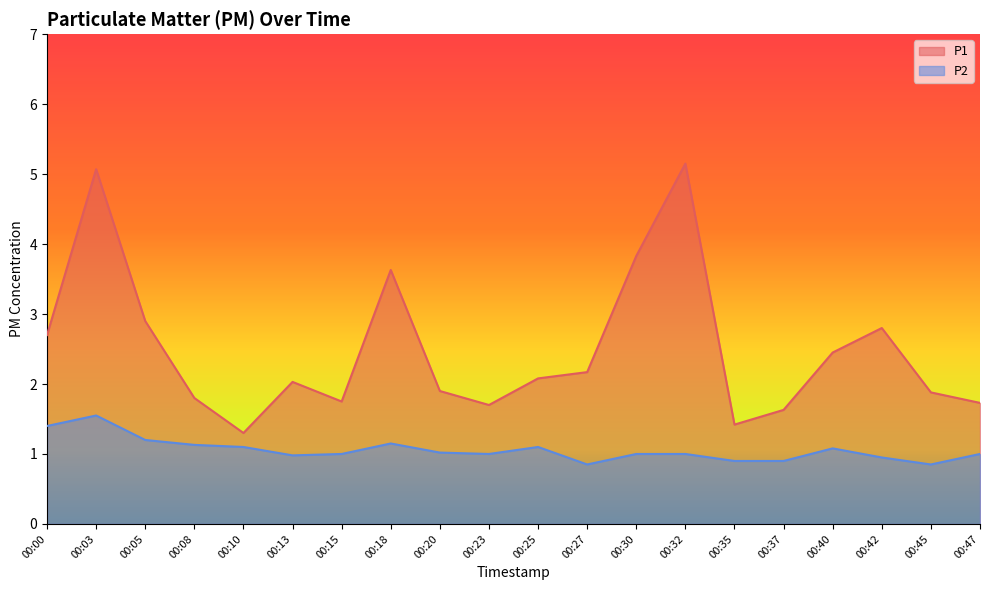

Where does the P2 series first go above 1?

00:00